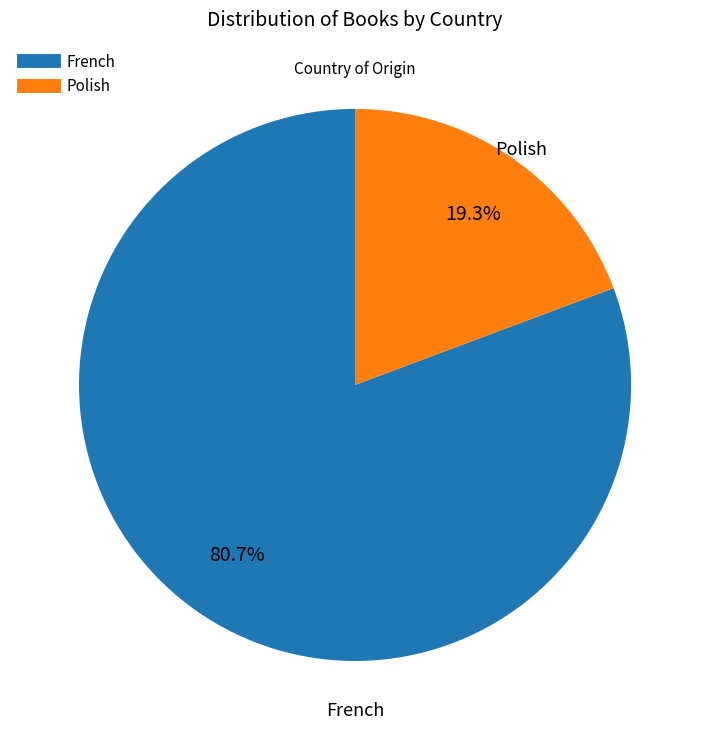

Rank the categories by value from lowest to highest.

Polish, French